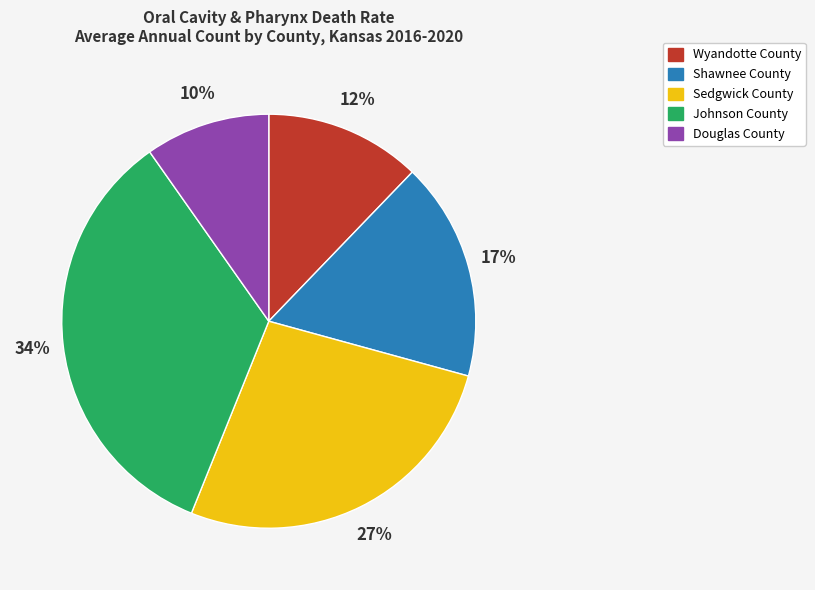

To the nearest percent, what is the combined percentage of Wyandotte County and Sedgwick County?

39%